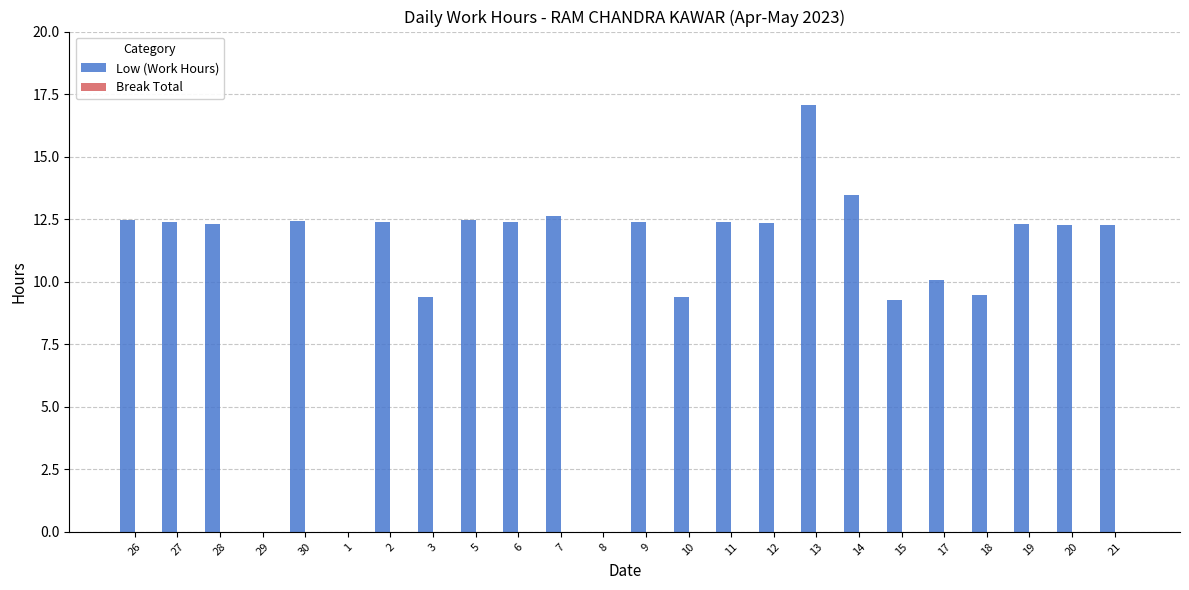

Where does the data first go above 12?

26